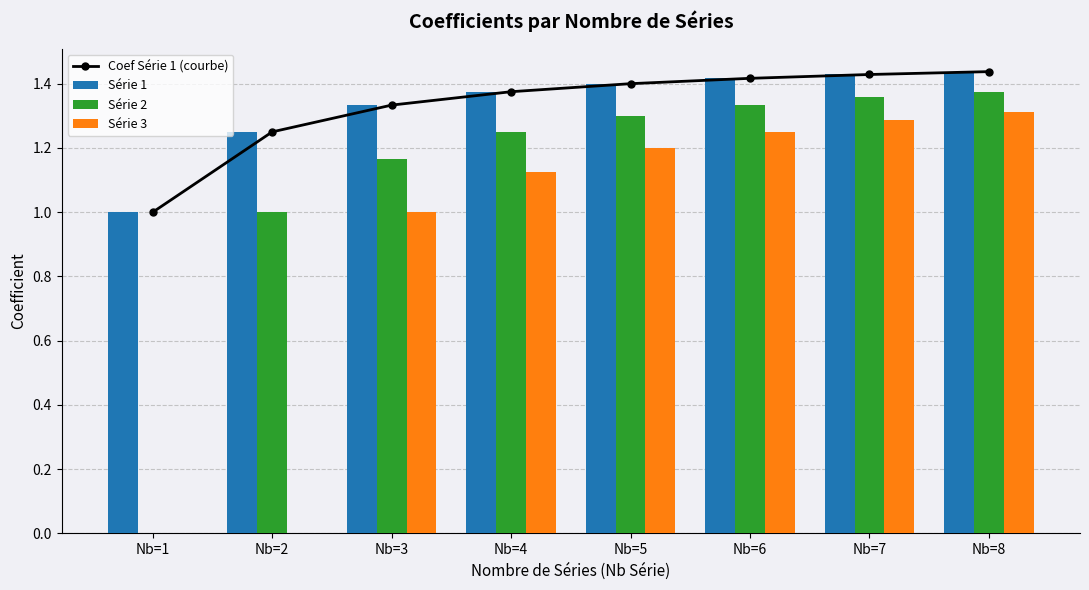

Reading right to left, transcribe all the data shown in this chart.

Coef Série 1 (courbe): Nb=8=1.4	Nb=7=1.4	Nb=6=1.4	Nb=5=1.4	Nb=4=1.4	Nb=3=1.3	Nb=2=1.2	Nb=1=1.0
Série 1: Nb=8=1.4	Nb=7=1.4	Nb=6=1.4	Nb=5=1.4	Nb=4=1.4	Nb=3=1.3	Nb=2=1.2	Nb=1=1.0
Série 2: Nb=8=1.4	Nb=7=1.4	Nb=6=1.3	Nb=5=1.3	Nb=4=1.2	Nb=3=1.2	Nb=2=1.0	Nb=1=0.0
Série 3: Nb=8=1.3	Nb=7=1.3	Nb=6=1.2	Nb=5=1.2	Nb=4=1.1	Nb=3=1.0	Nb=2=0.0	Nb=1=0.0